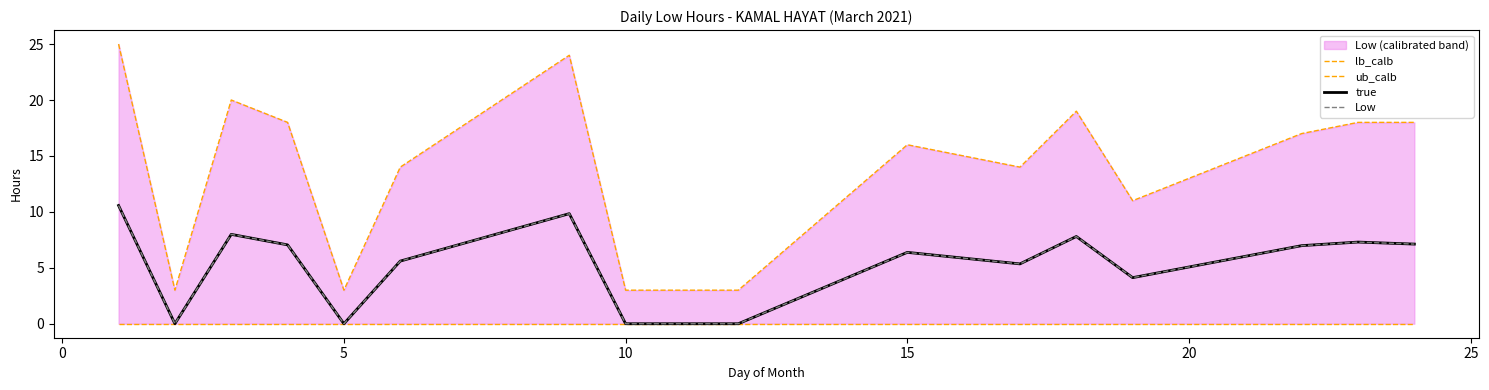

The value of true at 15 is 1.4. True or false?

False